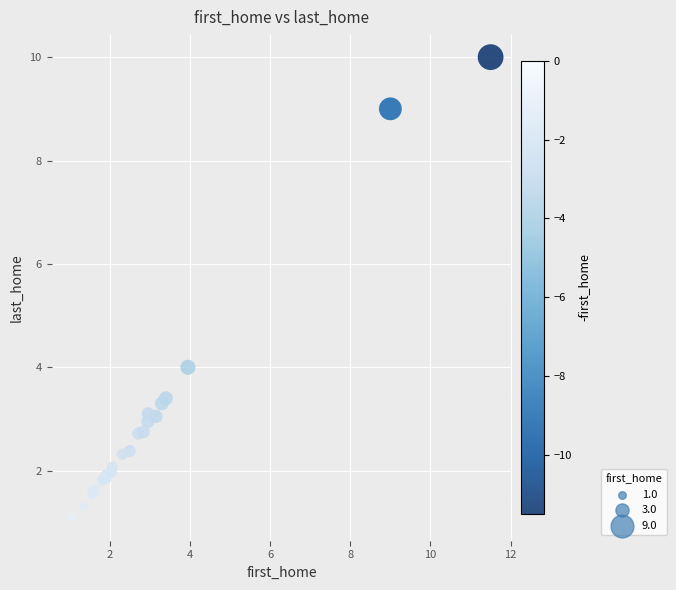

What Y value in the scatter plot is closest to 5?

4.0